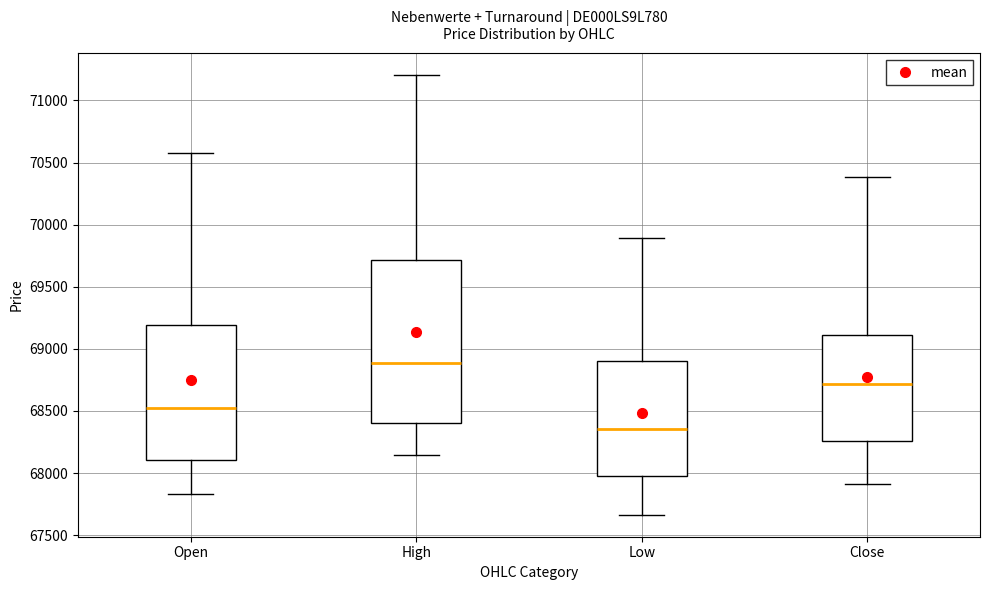

Reading left to right, transcribe this box plot: for each box, give where its median line is, the range the box spans, and where its two whiskers end, as read against the y-axis. The values are not printed on the chart, so give them approximately, as read against the axis.

Open: median 68500, box 68100 to 69200, whiskers 67850 to 70550
High: median 68900, box 68400 to 69700, whiskers 68150 to 71200
Low: median 68350, box 68000 to 68900, whiskers 67650 to 69900
Close: median 68700, box 68250 to 69100, whiskers 67900 to 70400